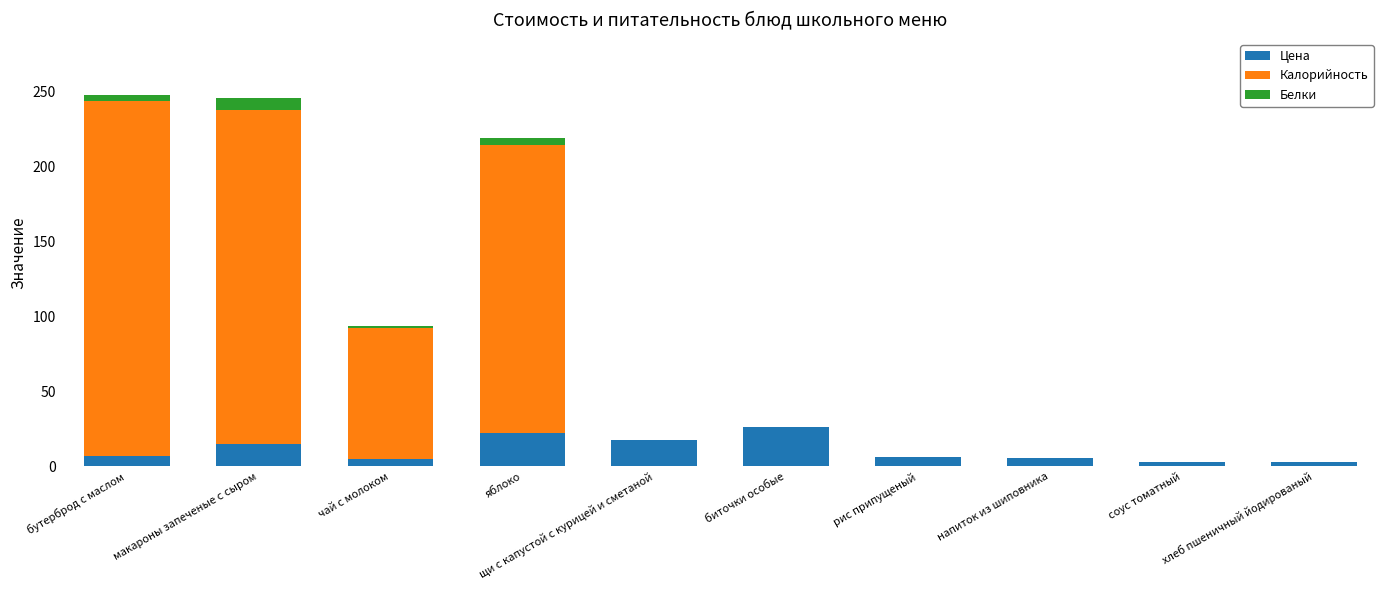

How many data points does each series have?

10